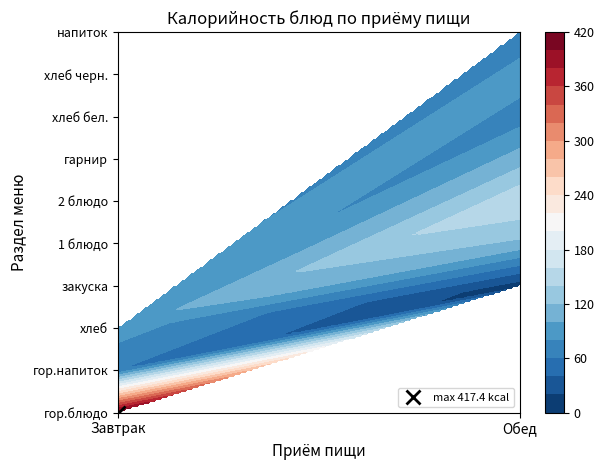

List the series in order of their peak value, lowest first.

Обед, Завтрак